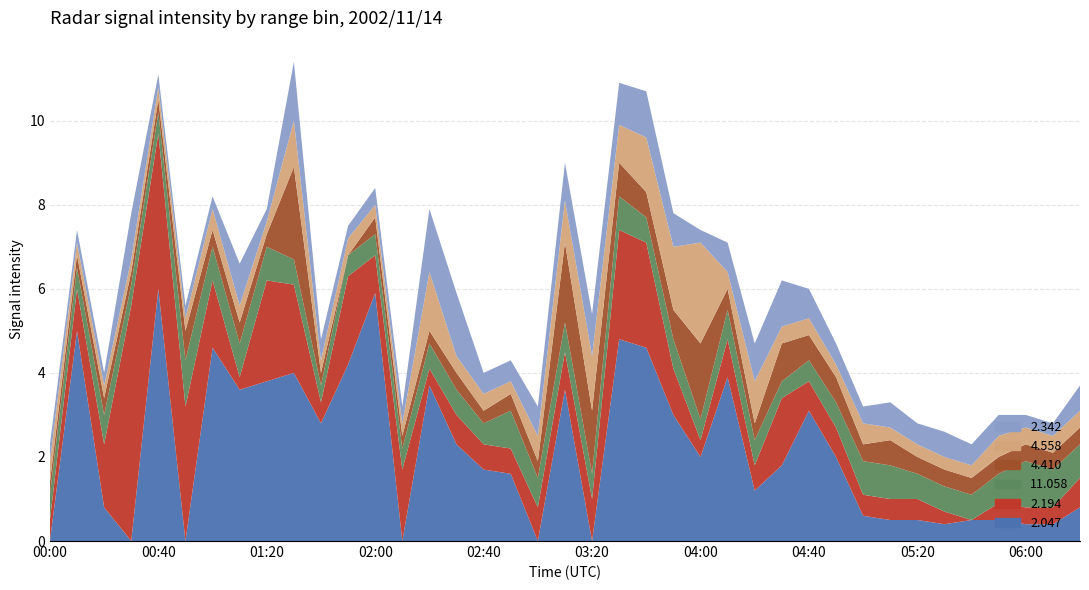

Is it true that 11.058 equals 0.3 at 04:50?

False